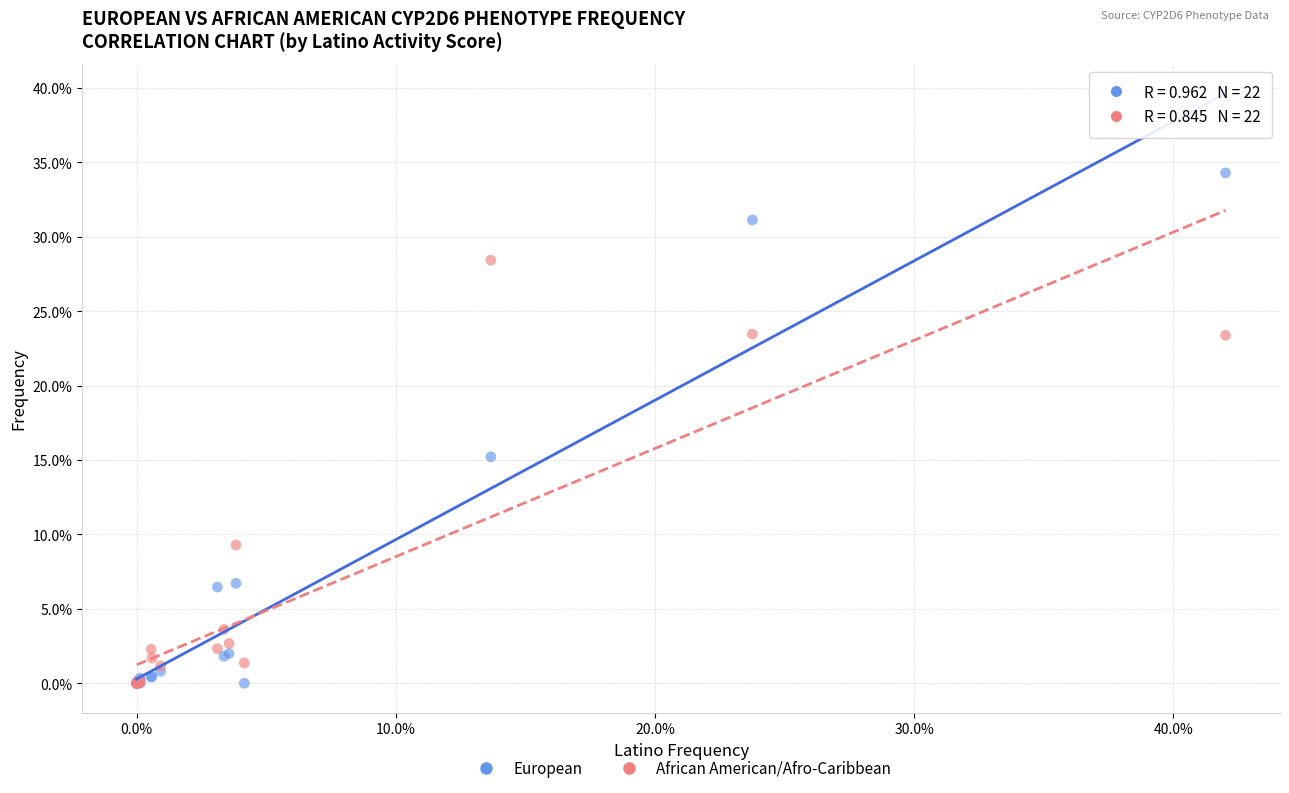

Which series has the widest spread of Y values?

European